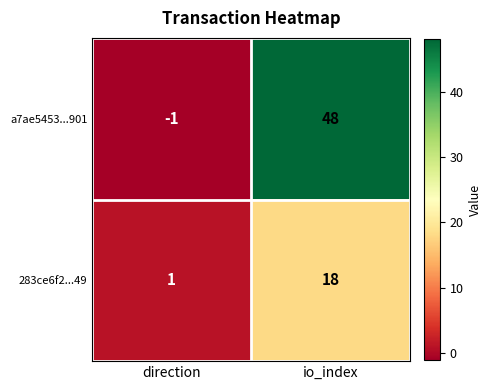

Read the a7ae5453...901 value at io_index.

48